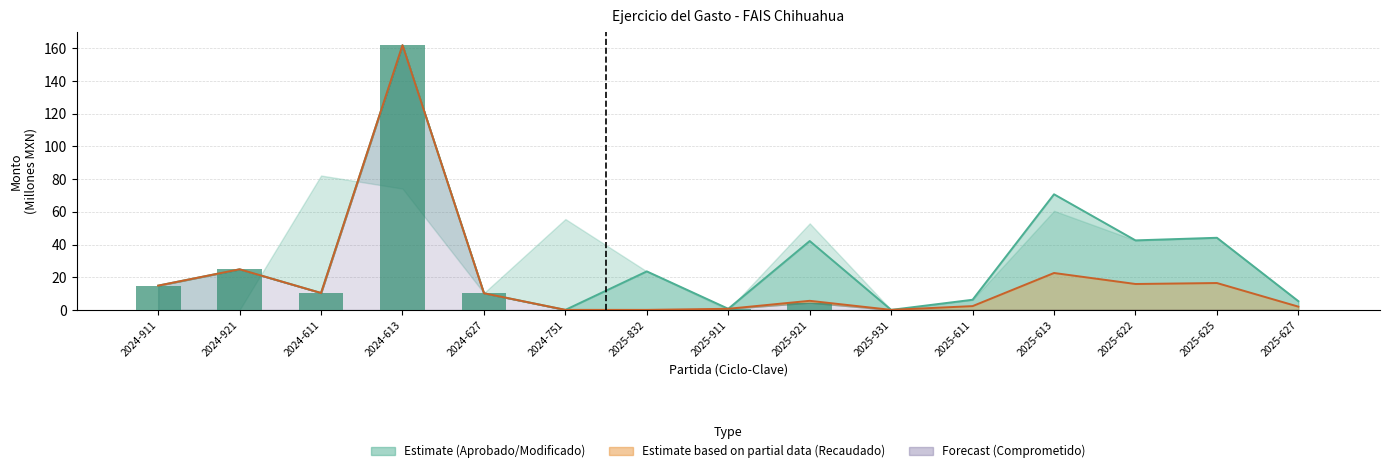

At which label does Recaudado first exceed 10?

2024-911